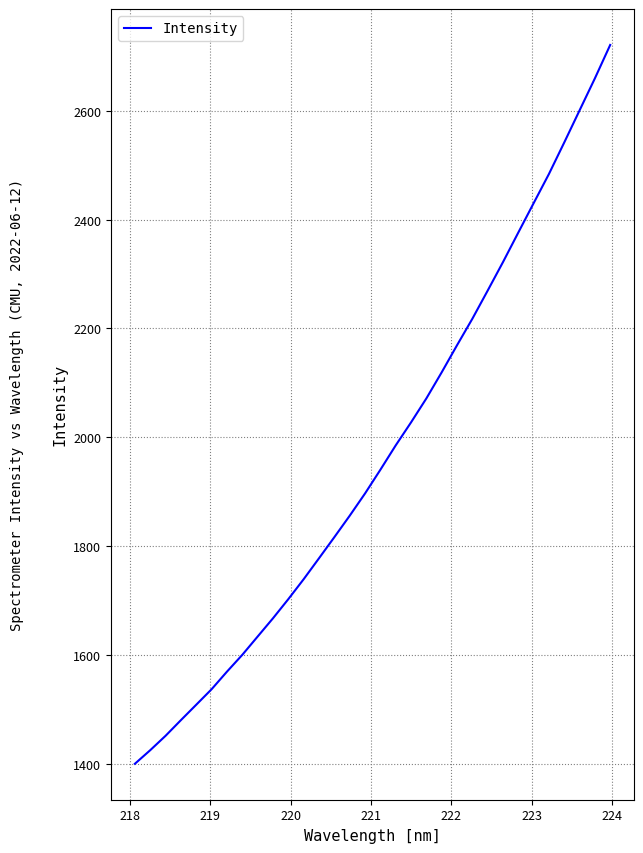

What is the difference between the maximum and minimum values?

1321.4